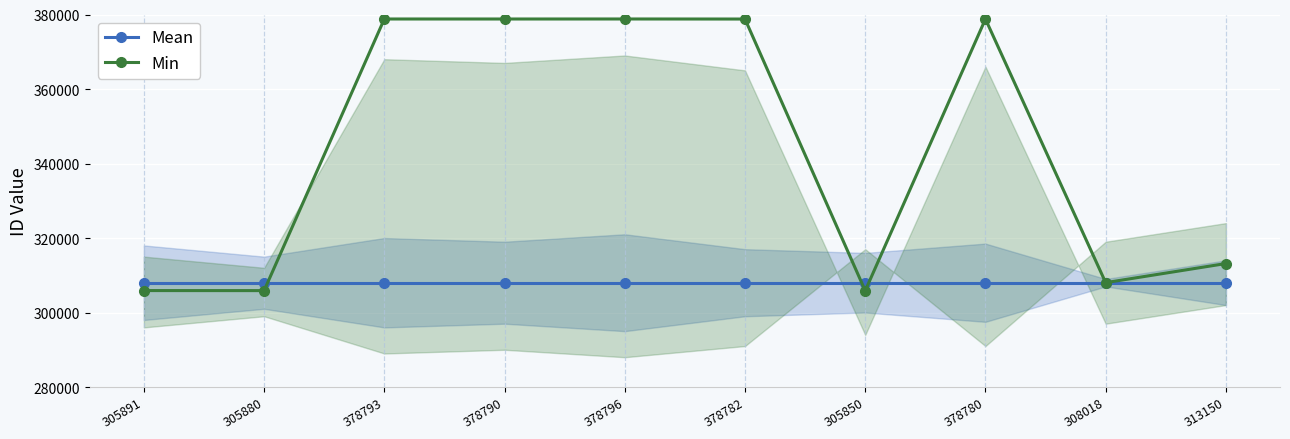

How many times do Min and Mean cross each other?

3